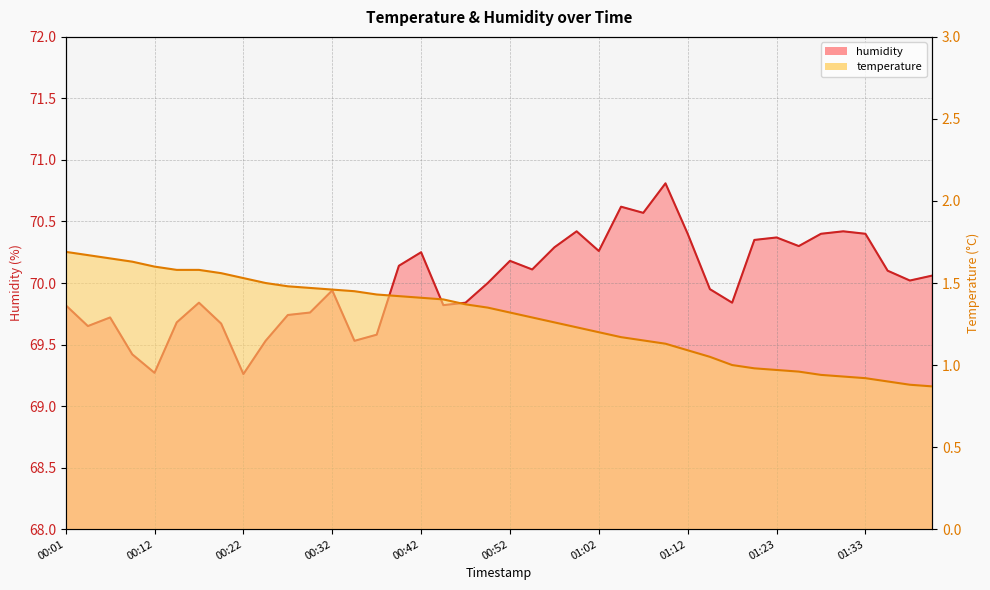

What is the difference between the second highest and minimum values in the temperature series?

0.8